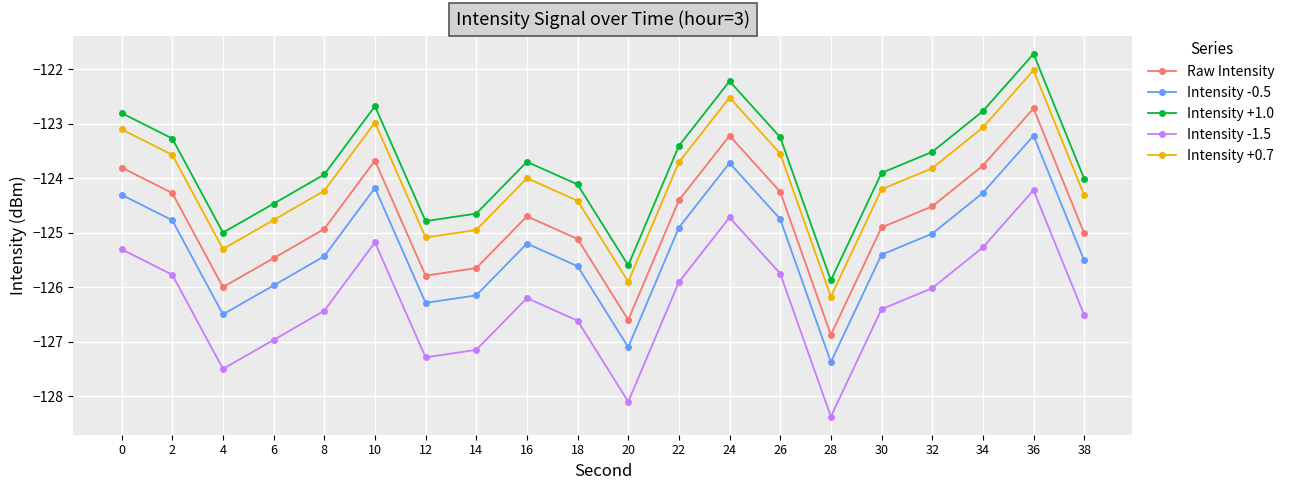

What are all the series names shown in the legend?

Raw Intensity, Intensity -0.5, Intensity +1.0, Intensity -1.5, Intensity +0.7